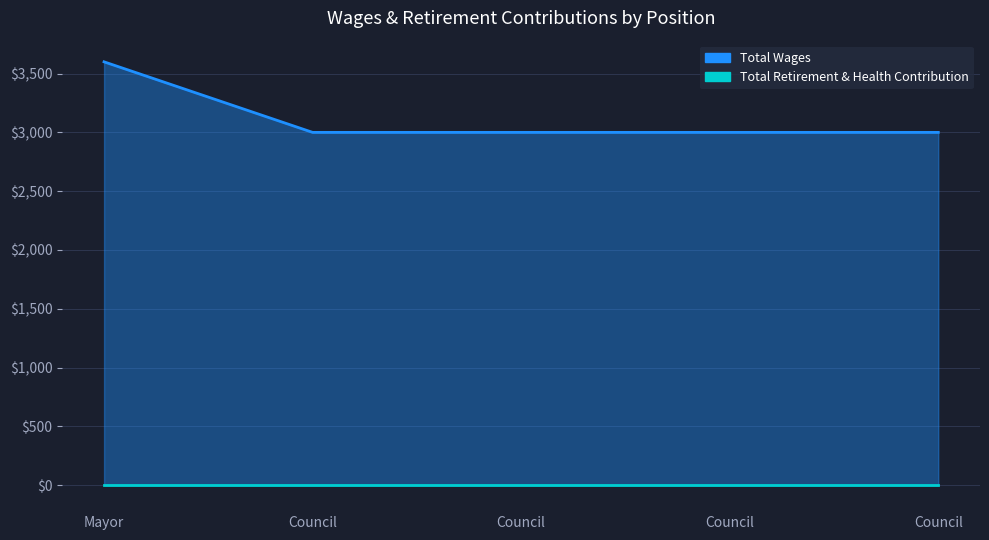

Reading left to right, what are all the values shown in this chart?

Mayor=3600	Council=3000	Council=3000	Council=3000	Council=3000